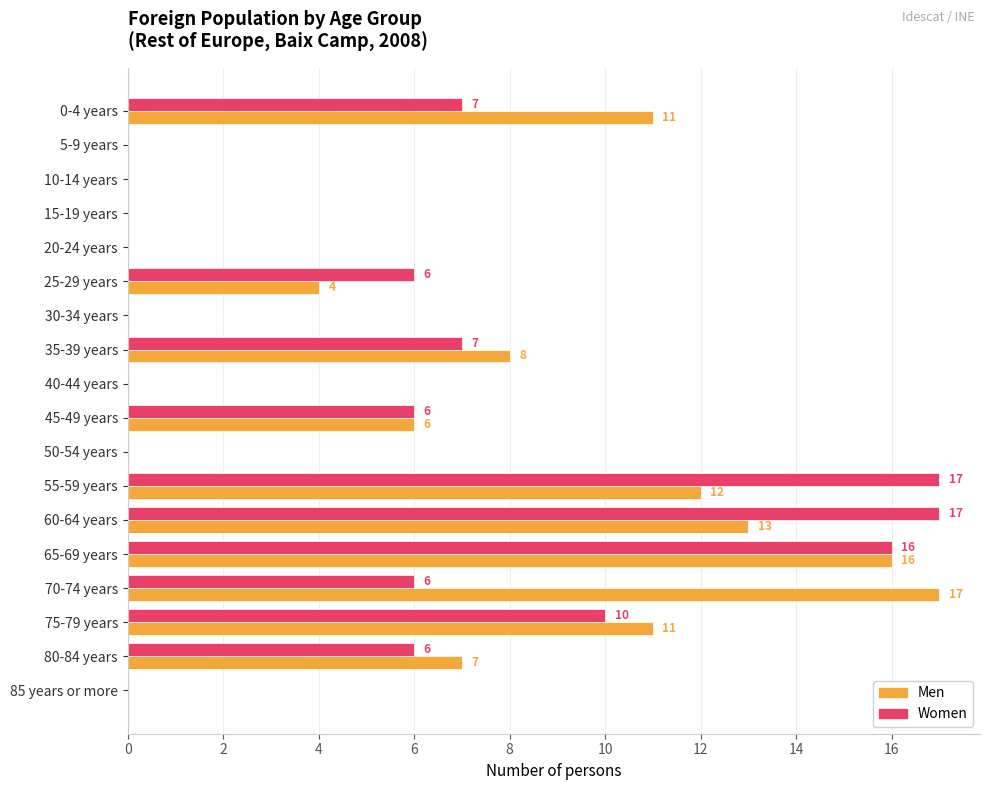

Between 25-29 years and 80-84 years, which series saw the biggest shift?

Men